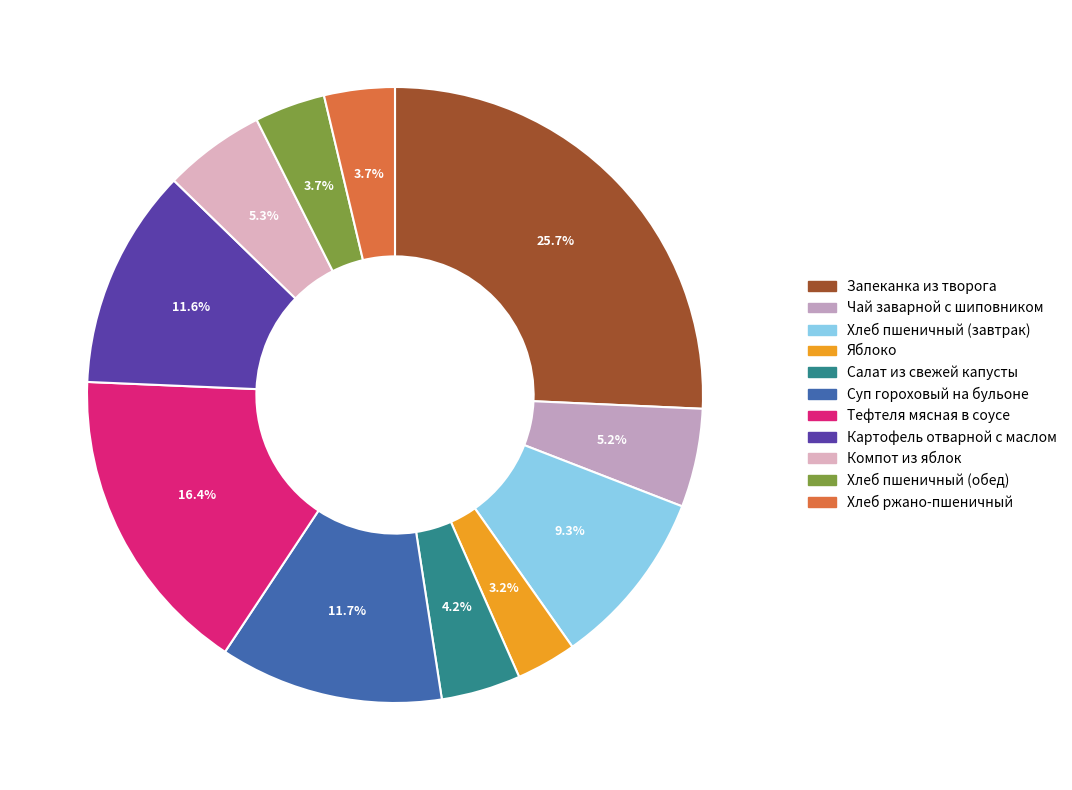

True or false: Суп гороховый на бульоне accounts for 12% of the total.

True